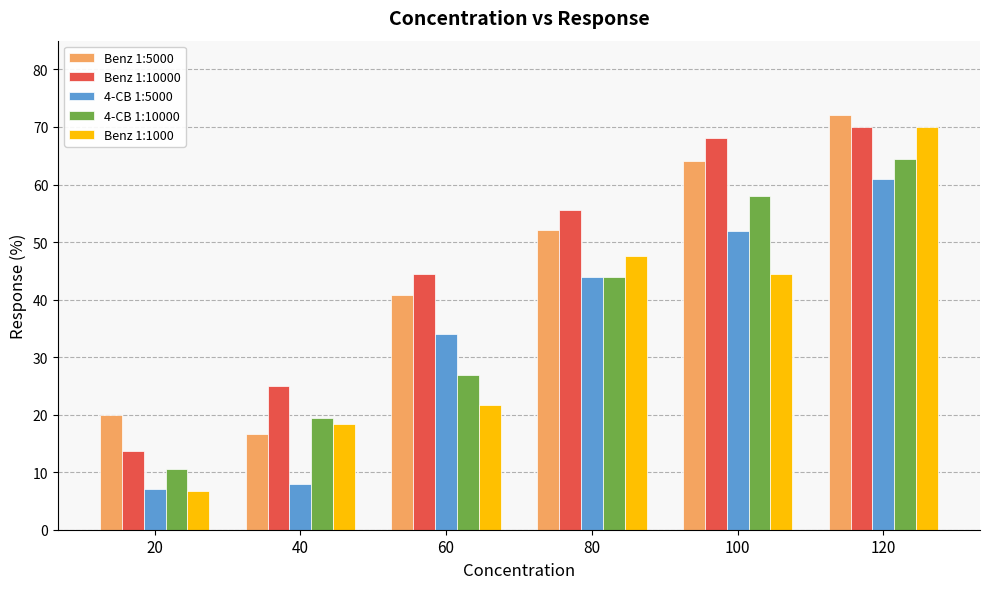

Which series has the widest spread of values?

Benz 1:1000